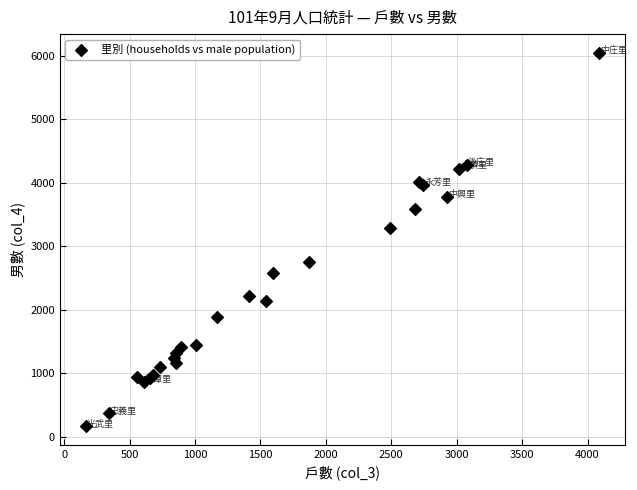

What Y value in the scatter plot is closest to 3108?

3285